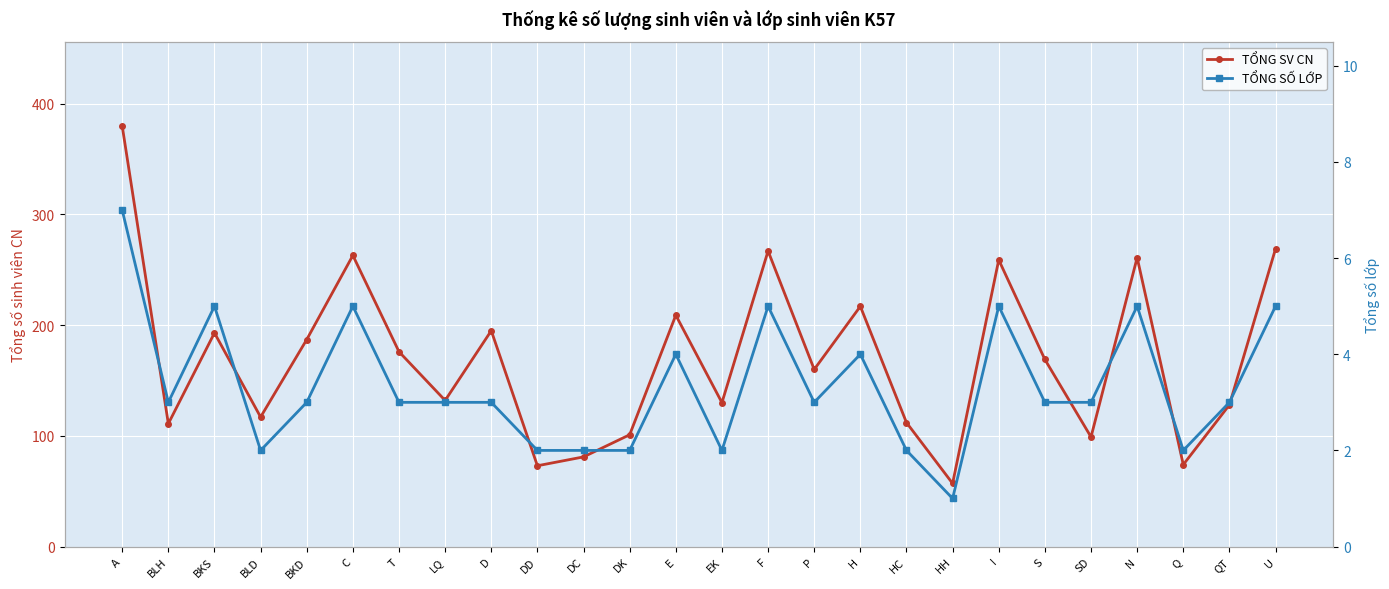

Reading left to right, transcribe all the data shown in this chart.

TỔNG SV CN: 380	111	193	117	187	263	176	132	195	73	81	101	209	130	267	160	217	112	57	259	169	99	261	74	128	269
TỔNG SỐ LỚP: 7	3	5	2	3	5	3	3	3	2	2	2	4	2	5	3	4	2	1	5	3	3	5	2	3	5